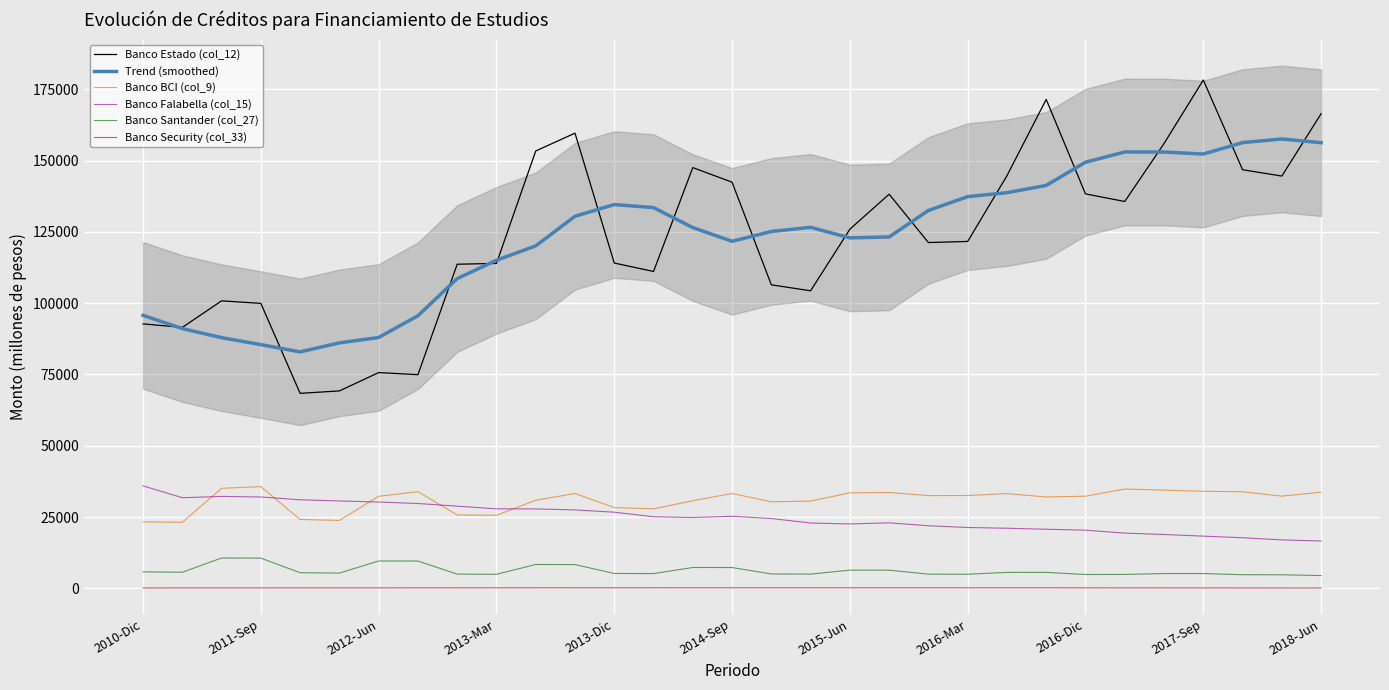

The value of Banco Falabella (col_15) at 2016-Dic is 20412.0. True or false?

True